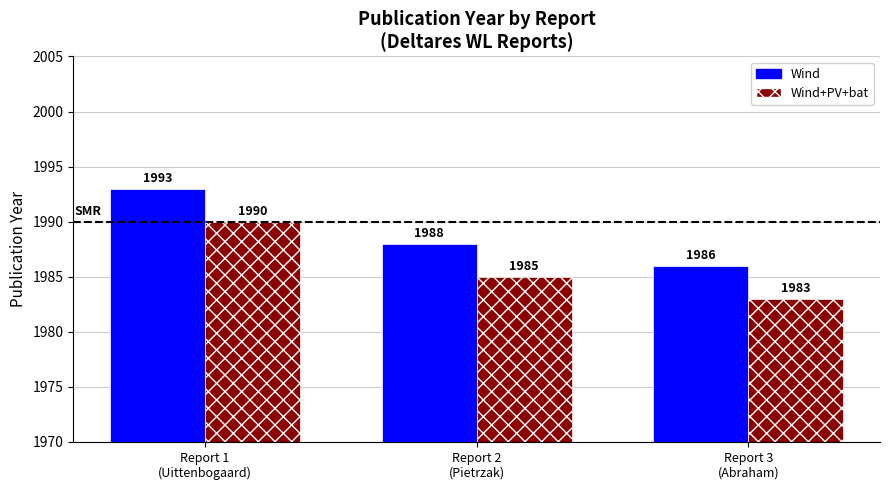

What is the average value of the Wind series?

1989